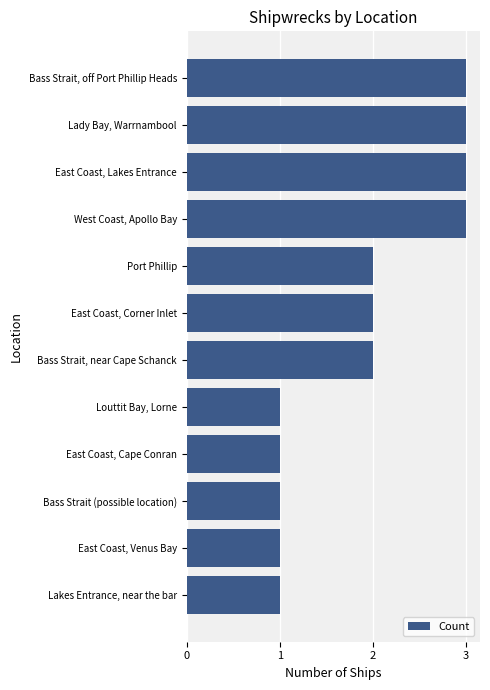

The value at West Coast, Apollo Bay is 1. True or false?

False